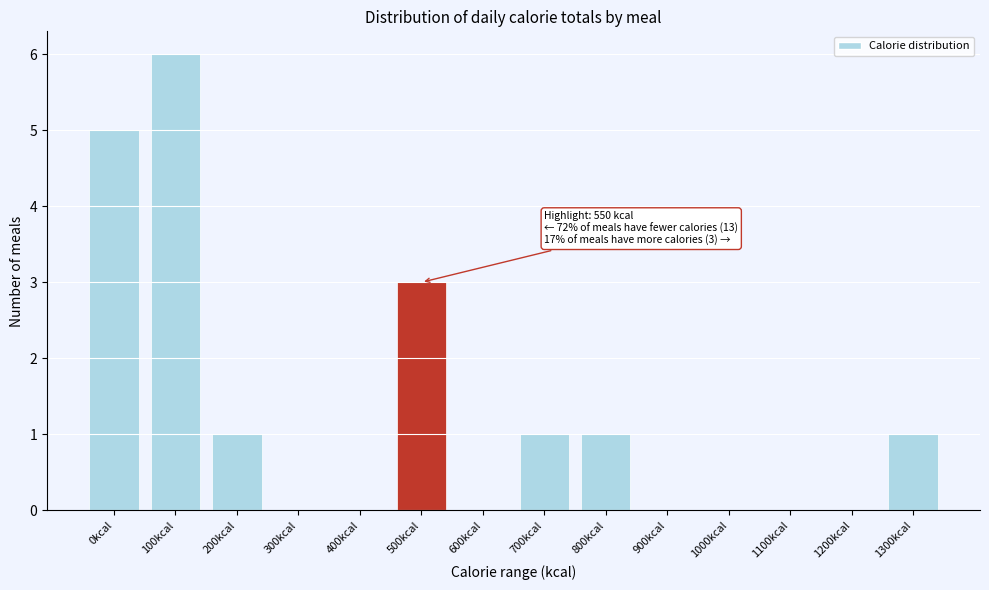

Reading left to right, what are all the values shown in this chart?

0kcal=5	100kcal=6	200kcal=1	300kcal=0	400kcal=0	500kcal=3	600kcal=0	700kcal=1	800kcal=1	900kcal=0	1000kcal=0	1100kcal=0	1200kcal=0	1300kcal=1